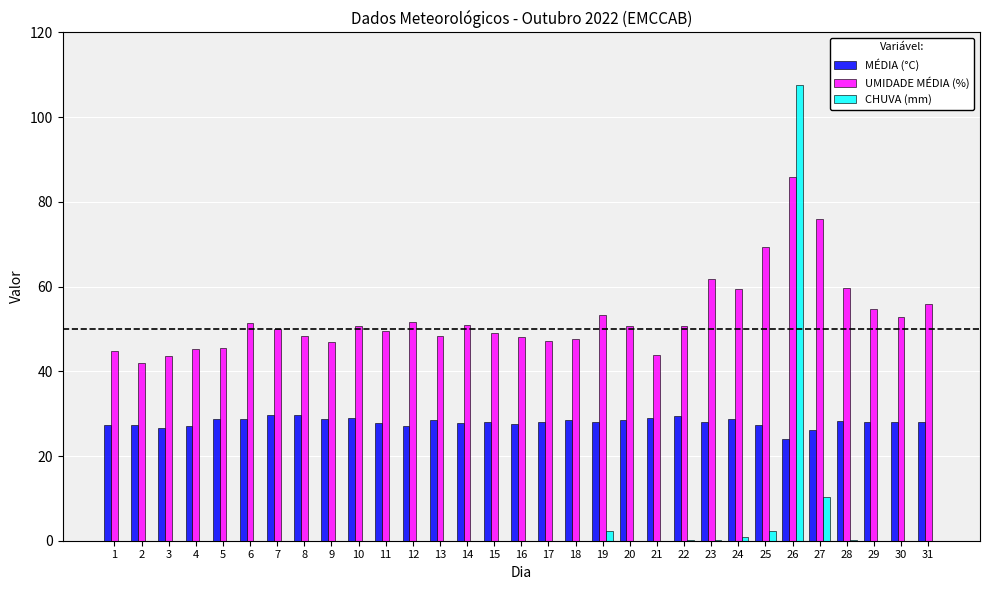

What is the highest value of the UMIDADE MÉDIA (%) series?

85.8